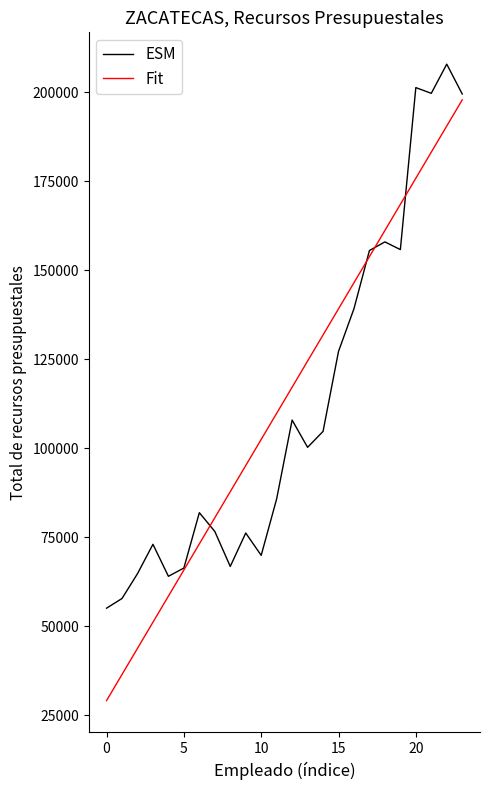

Which series has the largest range (max minus min)?

Fit